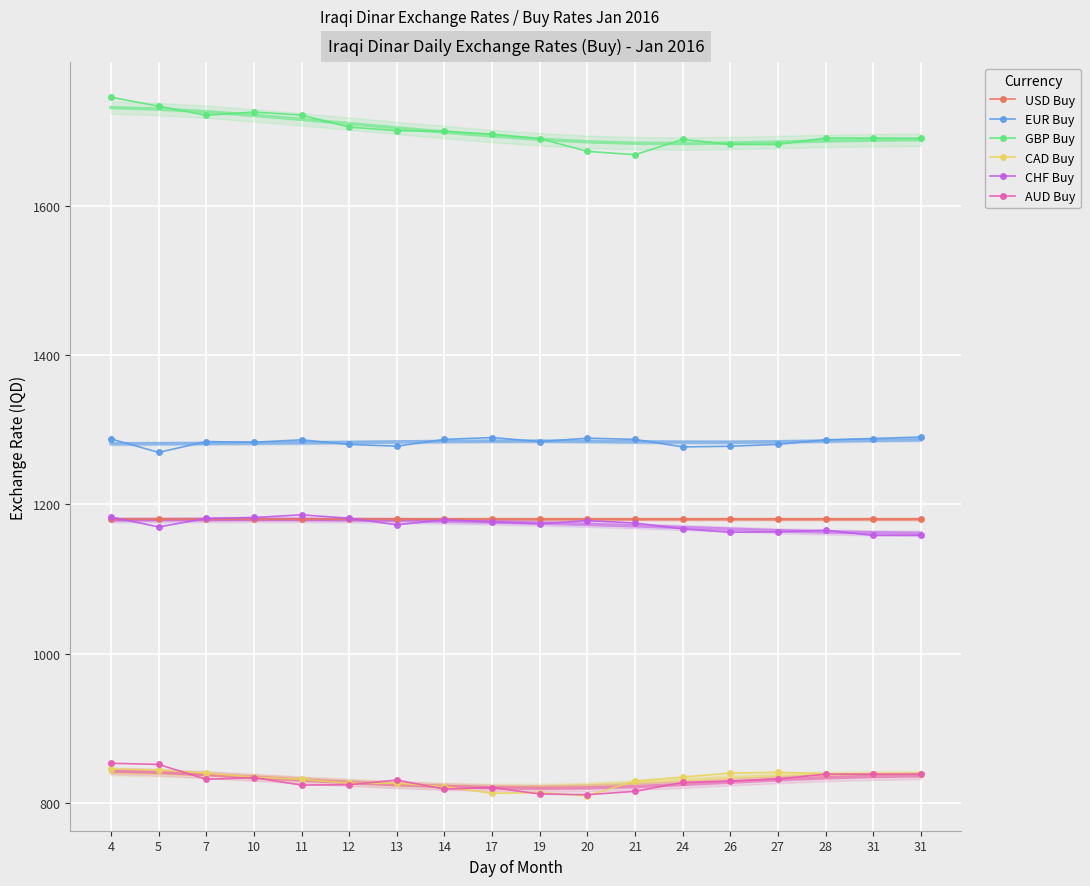

True or false: CHF Buy has more than 1 interior local peaks.

True